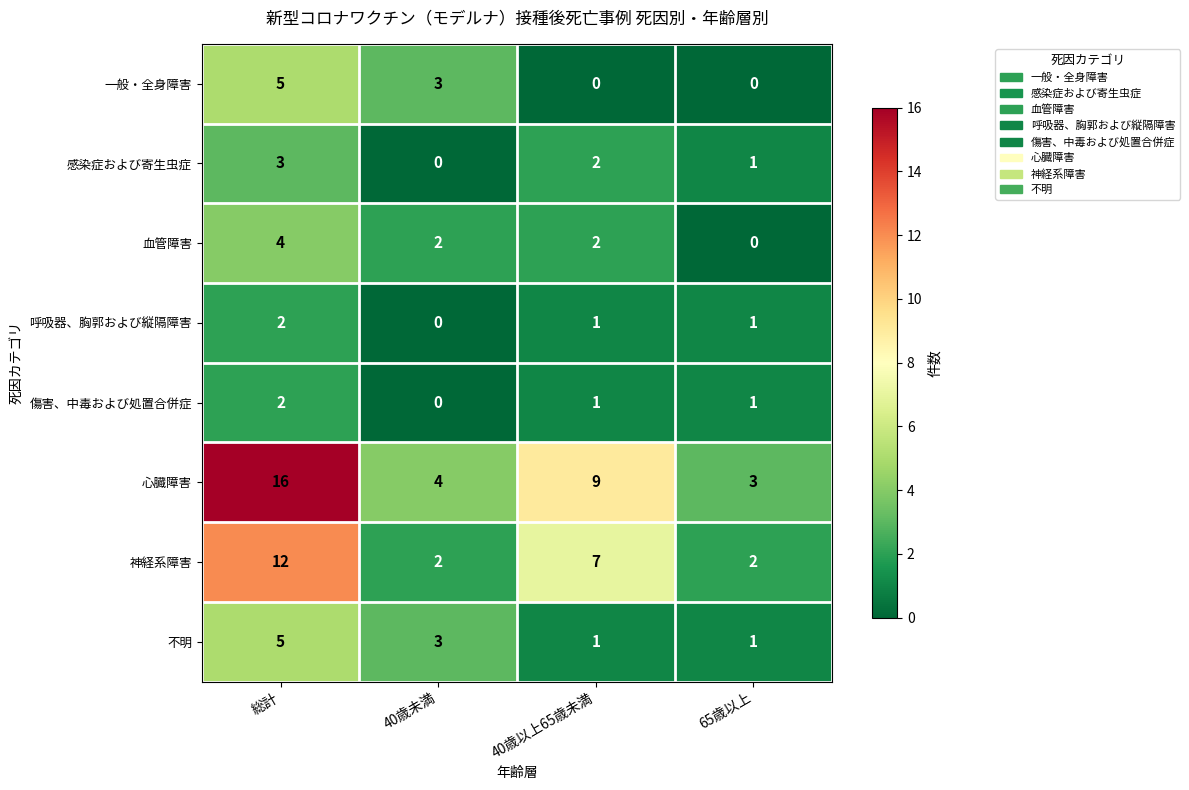

The value of 一般・全身障害 at 総計 is 9. True or false?

False